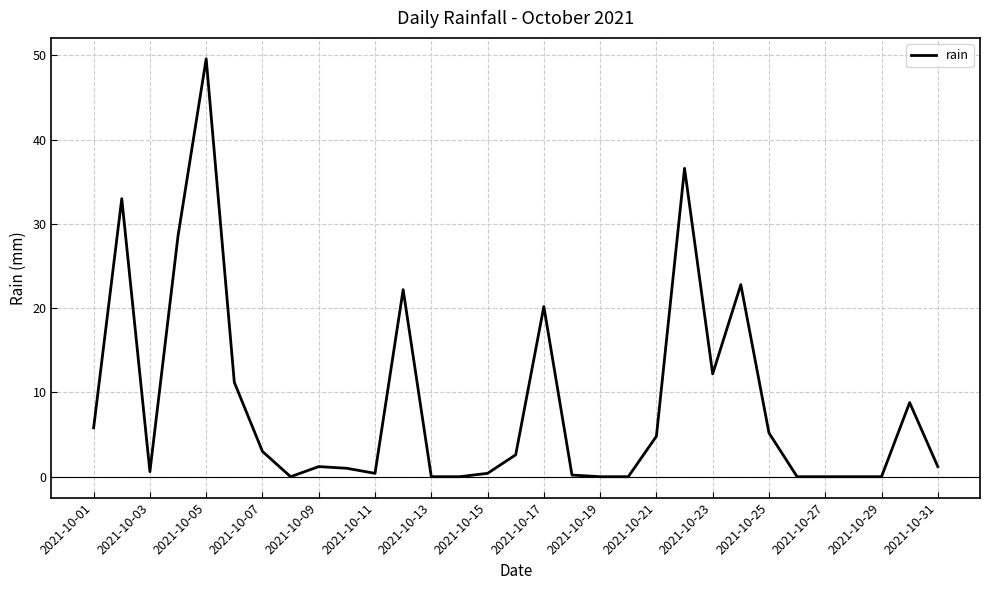

Reading left to right, transcribe all the data shown in this chart.

5.8	33.0	0.6	28.6	49.6	11.2	3.0	0.0	1.2	1.0	0.4	22.2	0.0	0.0	0.4	2.6	20.2	0.2	0.0	0.0	4.8	36.6	12.2	22.8	5.2	0.0	0.0	0.0	0.0	8.8	1.2